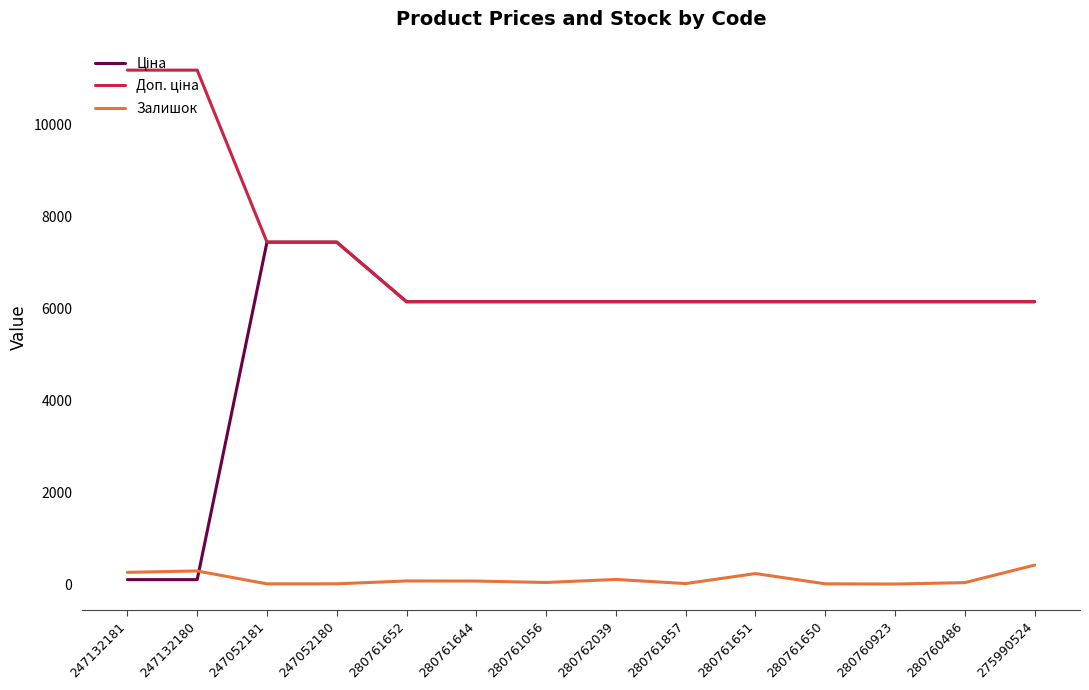

What is the maximum value shown in the chart?

11169.0